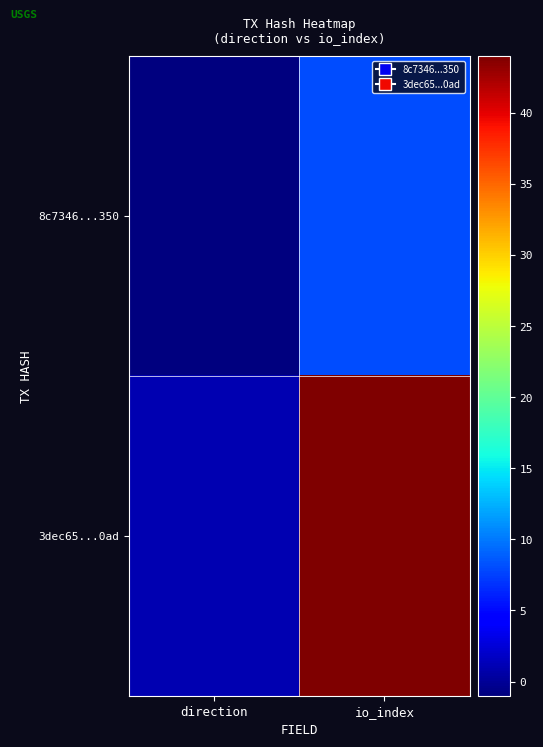

What is the spread (max minus min) of values at io_index?

36